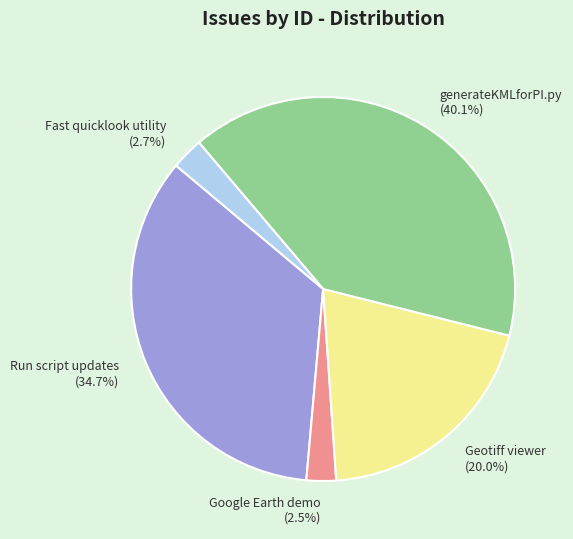

Between Google Earth demo (2.5%) and Run script updates (34.7%), which is larger?

Run script updates (34.7%)